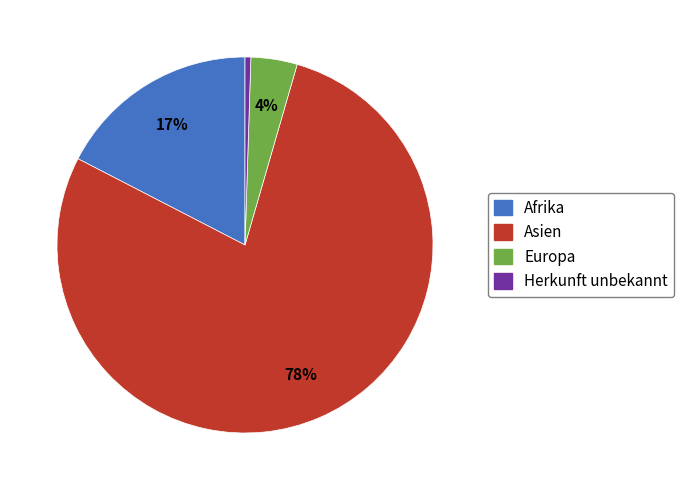

To the nearest percent, what is the average slice percentage?

25%